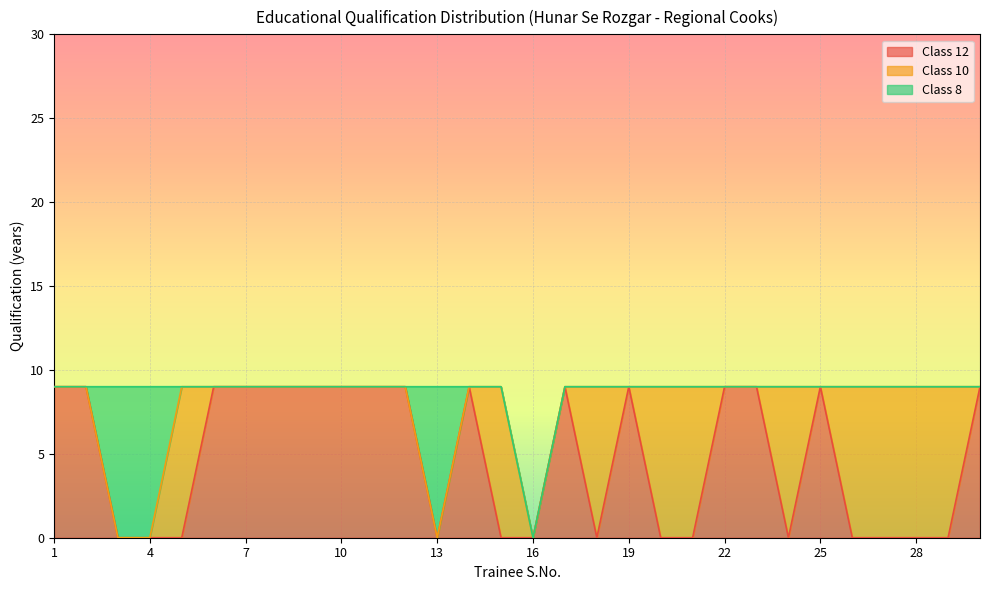

Is the value of Class 8 at 22 greater than the value of Class 10 at 16?

No